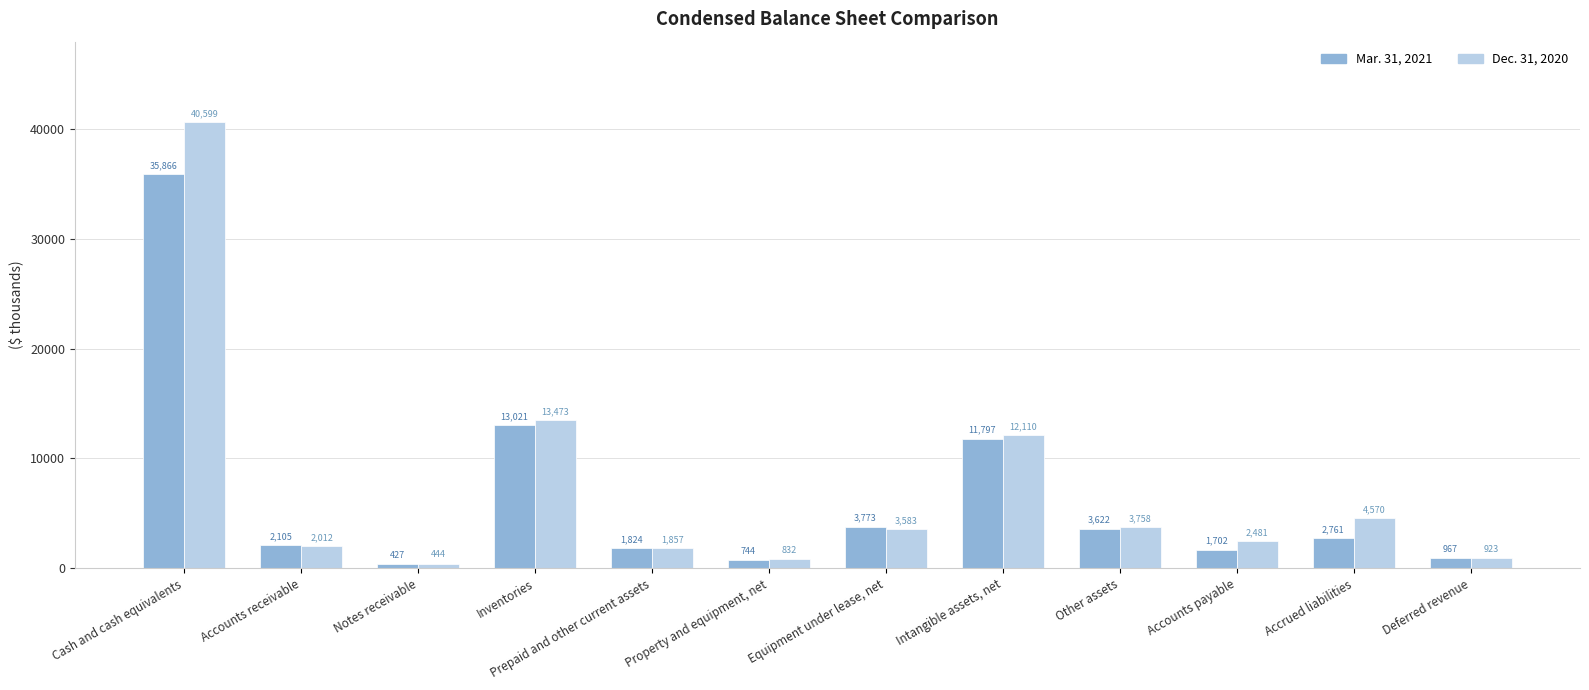

Reading left to right, list all the values displayed in this chart.

Mar. 31, 2021: Cash and cash equivalents=35866	Accounts receivable=2105	Notes receivable=427	Inventories=13021	Prepaid and other current assets=1824	Property and equipment, net=744	Equipment under lease, net=3773	Intangible assets, net=11797	Other assets=3622	Accounts payable=1702	Accrued liabilities=2761	Deferred revenue=967
Dec. 31, 2020: Cash and cash equivalents=40599	Accounts receivable=2012	Notes receivable=444	Inventories=13473	Prepaid and other current assets=1857	Property and equipment, net=832	Equipment under lease, net=3583	Intangible assets, net=12110	Other assets=3758	Accounts payable=2481	Accrued liabilities=4570	Deferred revenue=923